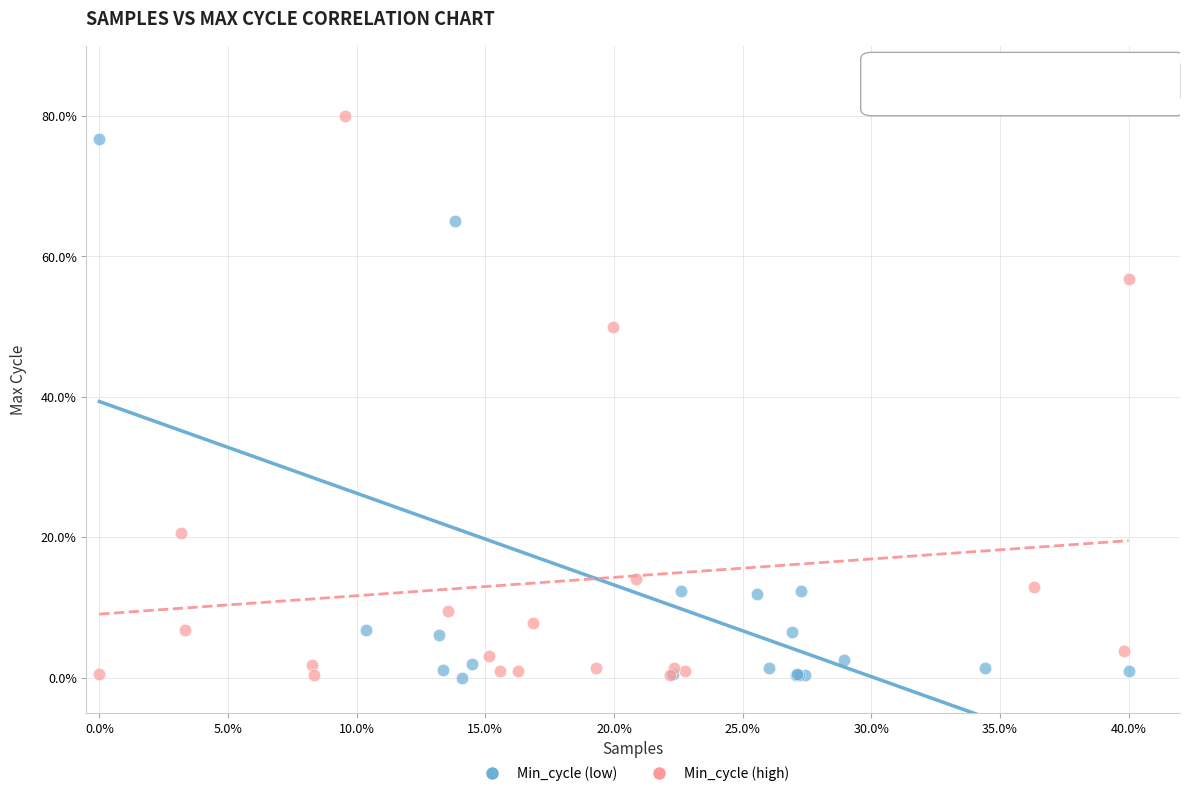

What are all the series names shown in the legend?

Min_cycle (low), Min_cycle (high)